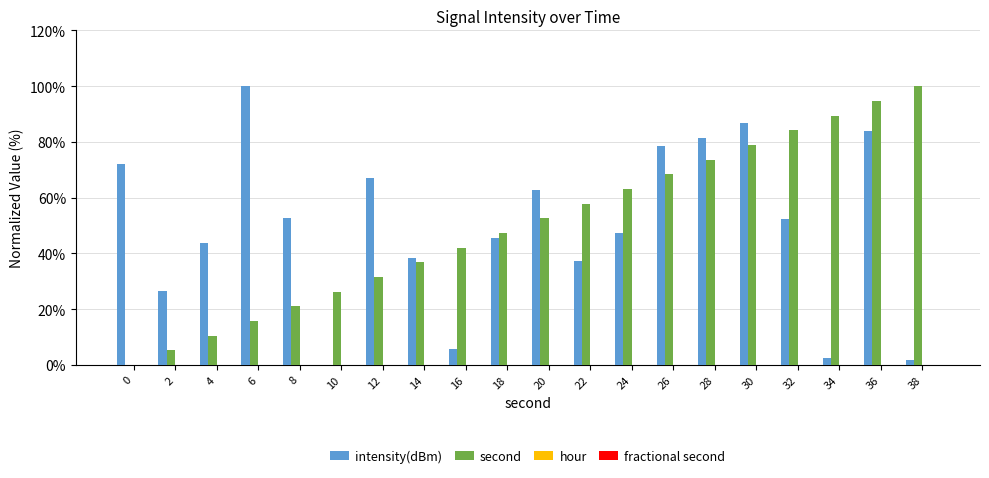

Between 28 and 36, which series saw the biggest shift?

second